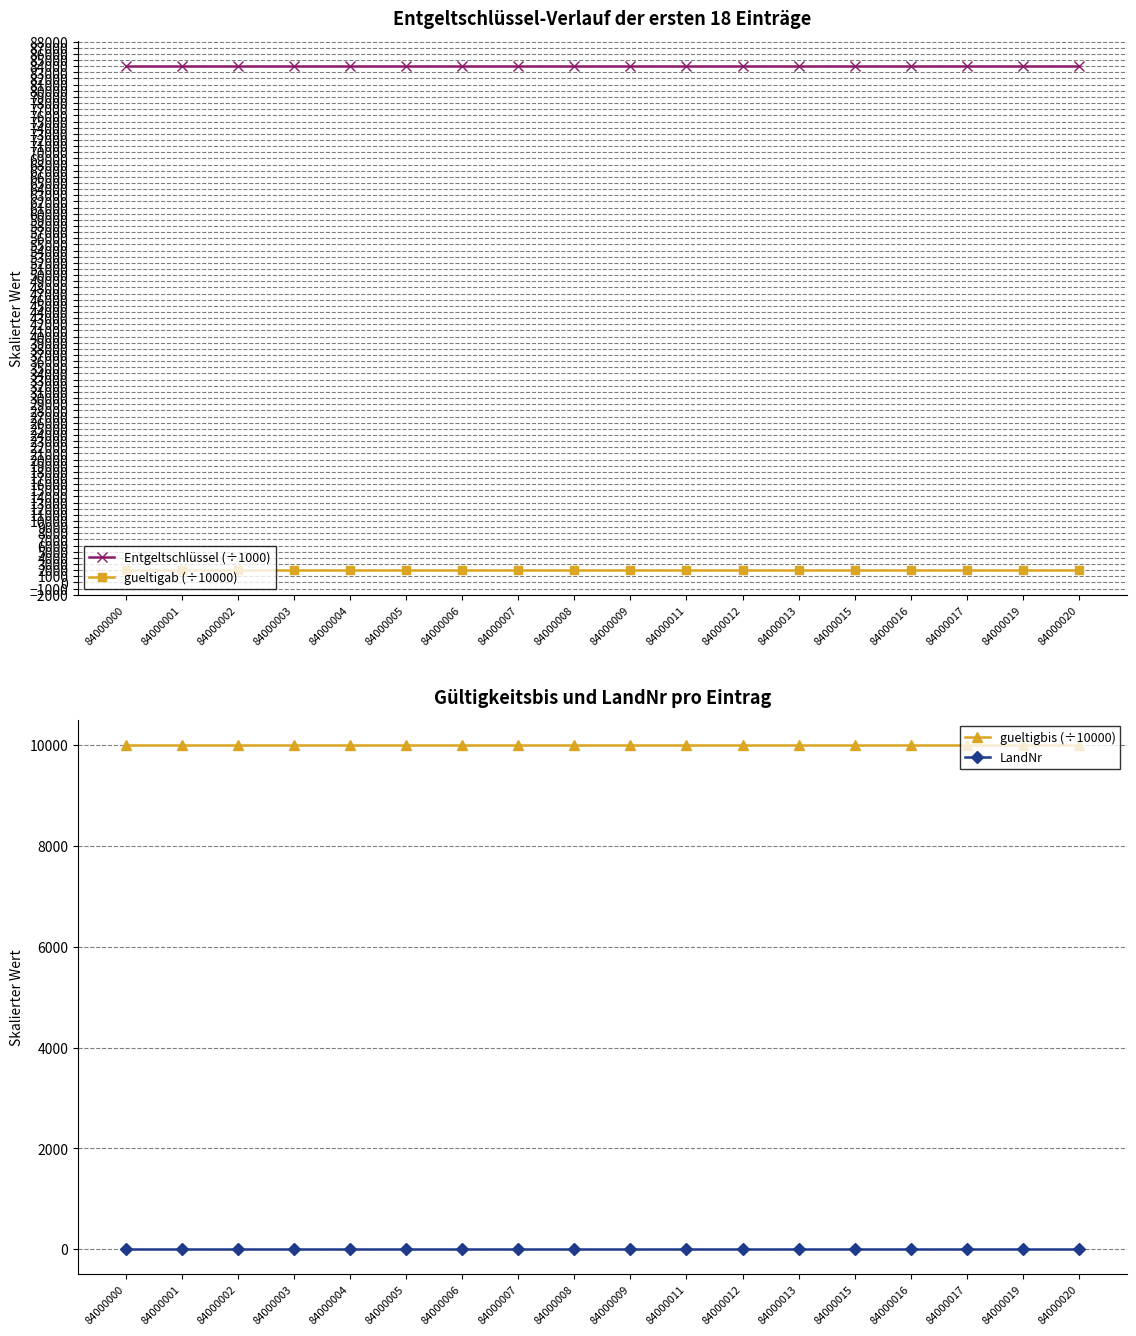

Is it true that Entgeltschlüssel (÷1000) equals 115093.8 at 84000020?

False